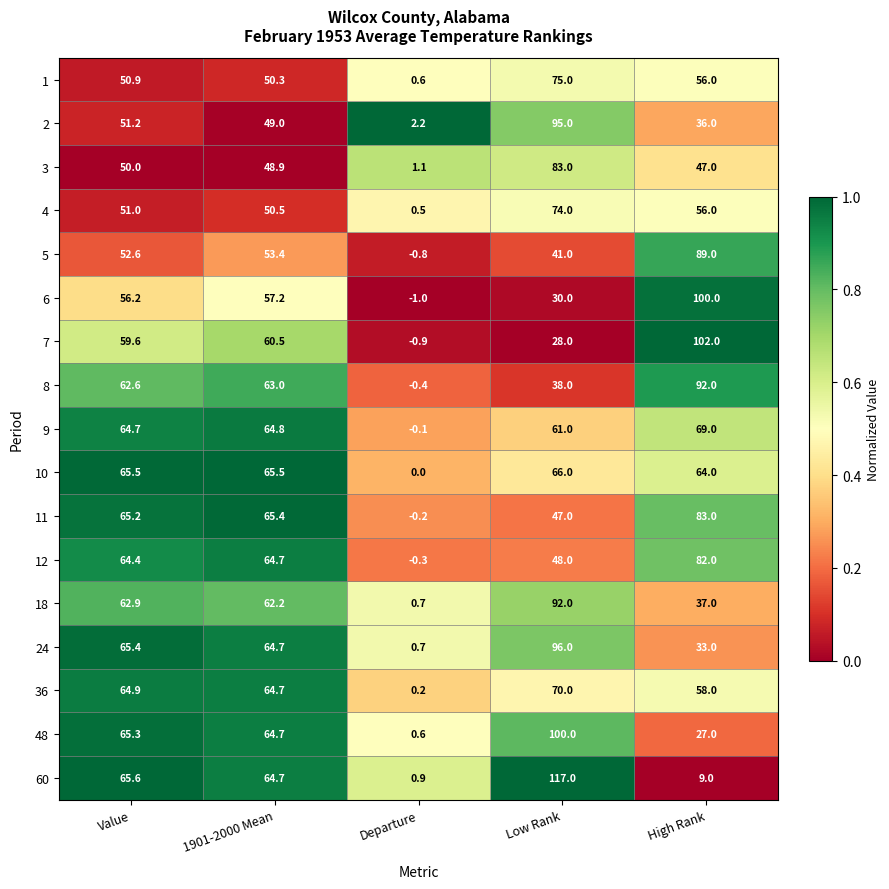

The value of 7 at High Rank is 138.1. True or false?

False